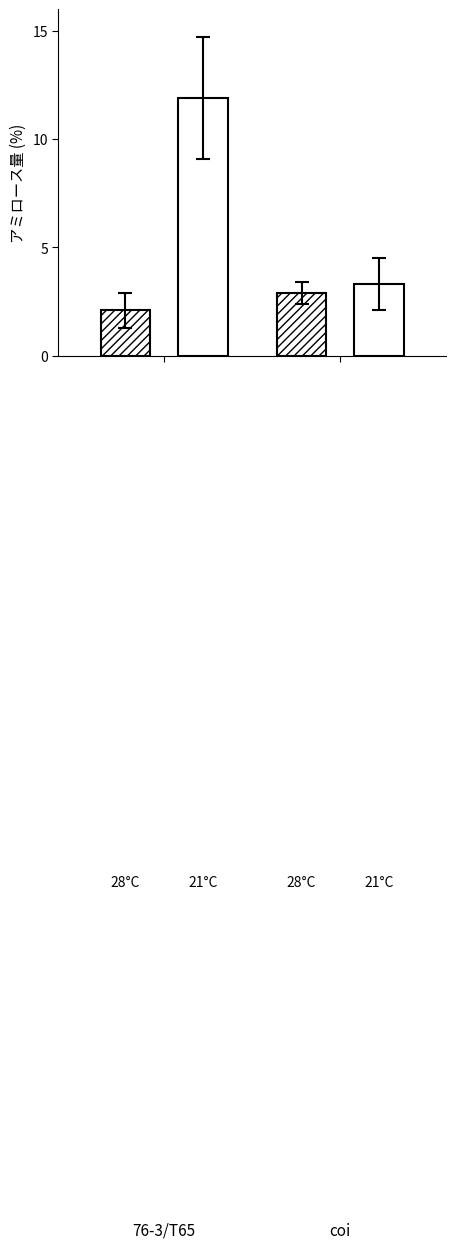

How many bars are there in total?

4